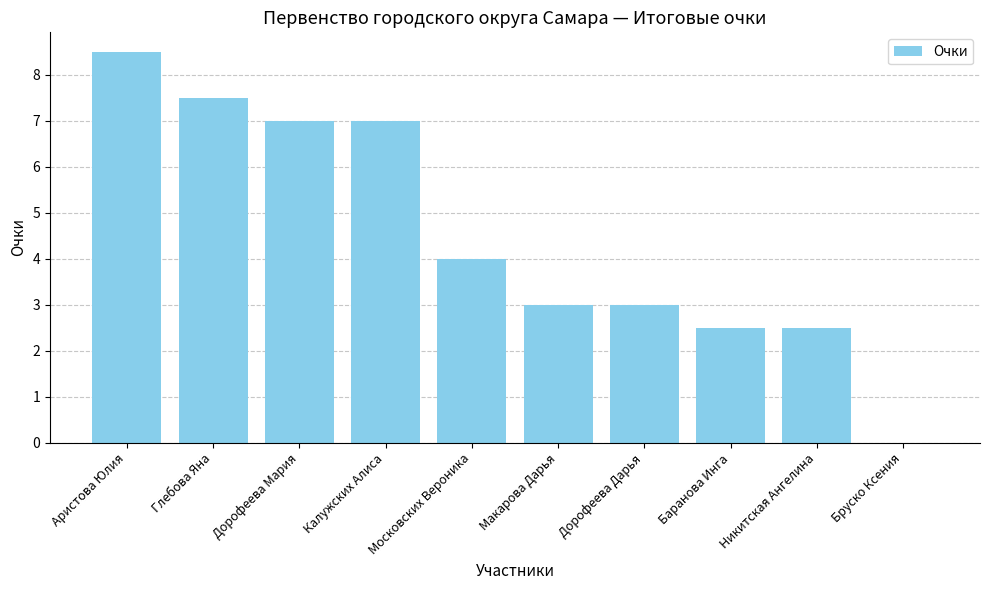

What is the approximate value at Московских Вероника?

4.0